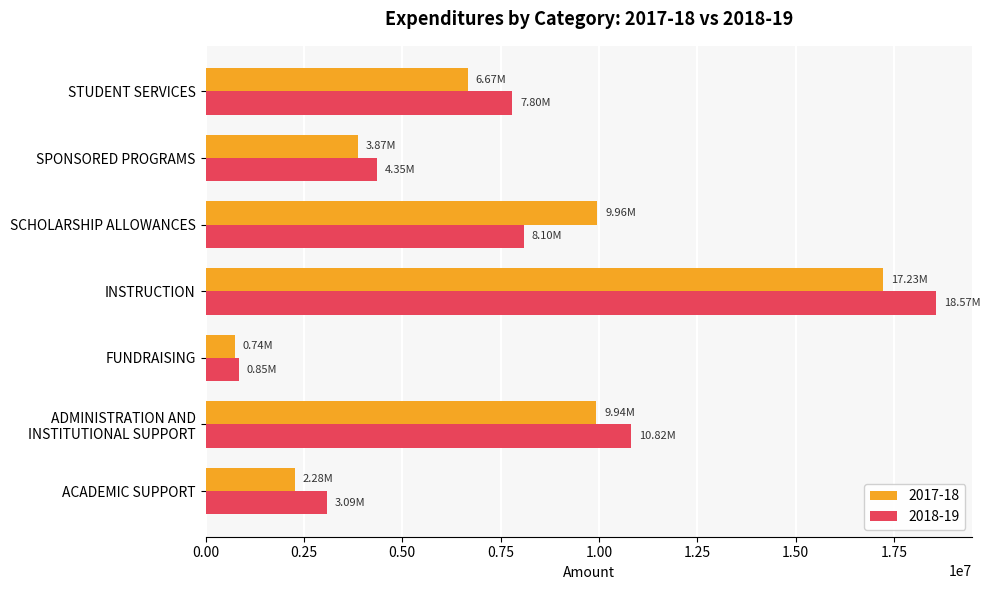

At which category is the sum across all series the highest?

INSTRUCTION